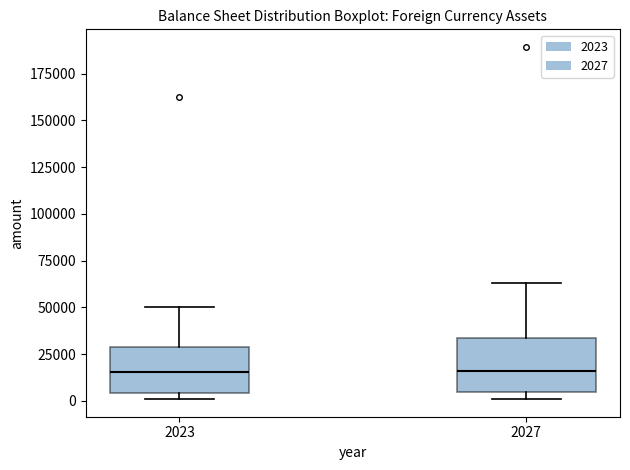

Reading left to right, read every box against the y-axis: the position of its median line, the range the box covers, and the ends of its whiskers. The values are not printed on the chart, so give them approximately, as read against the axis.

2023: median 15000, box 5000 to 30000, whiskers 0 to 50000
2027: median 15000, box 5000 to 35000, whiskers 0 to 65000